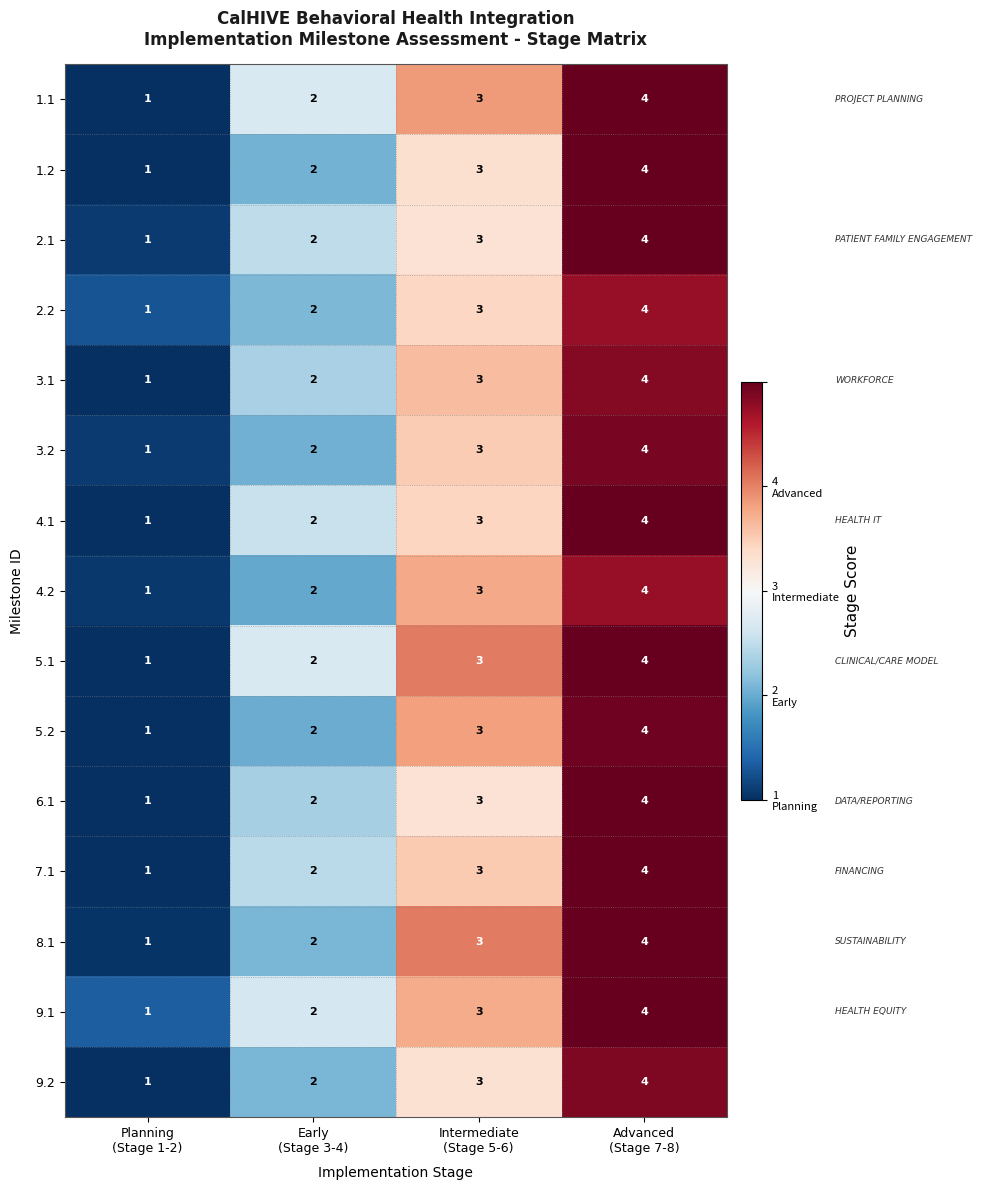

What is the maximum value shown in the chart?

4